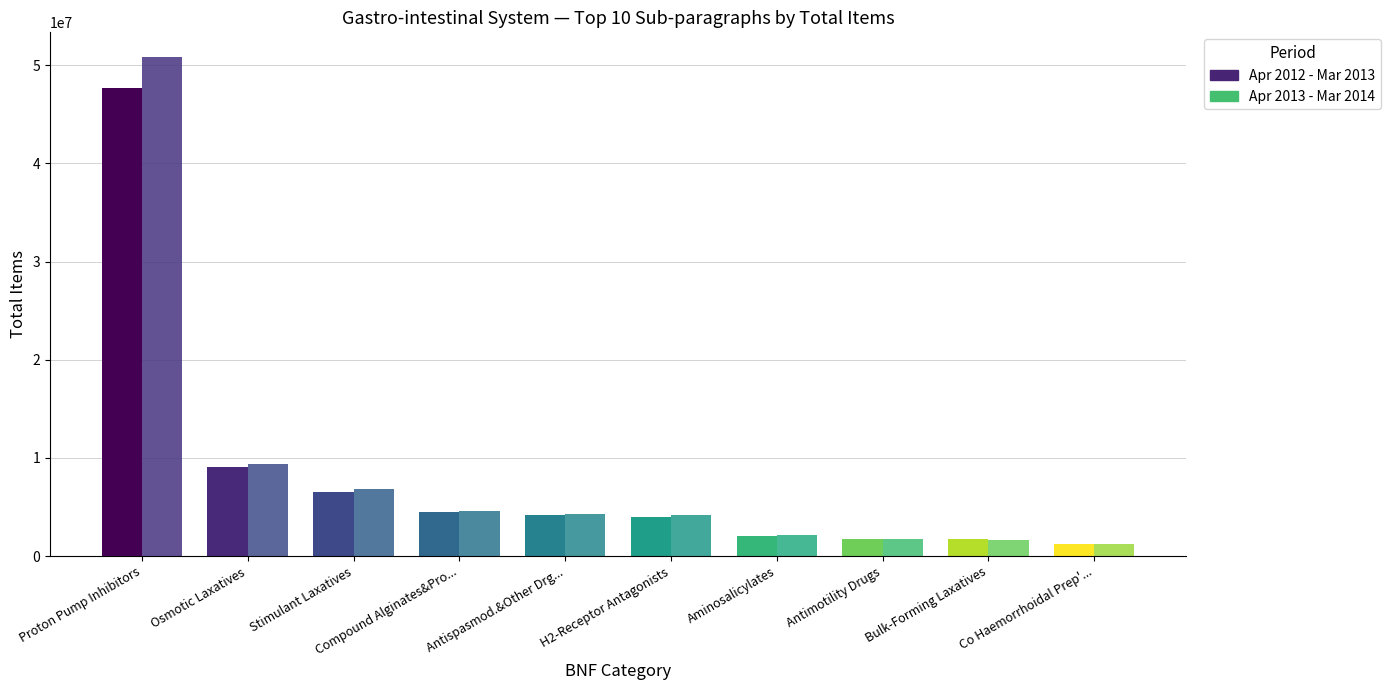

What is the sum of the Apr 2012 - Mar 2013 values at H2-Receptor Antagonists and Aminosalicylates?

6080078